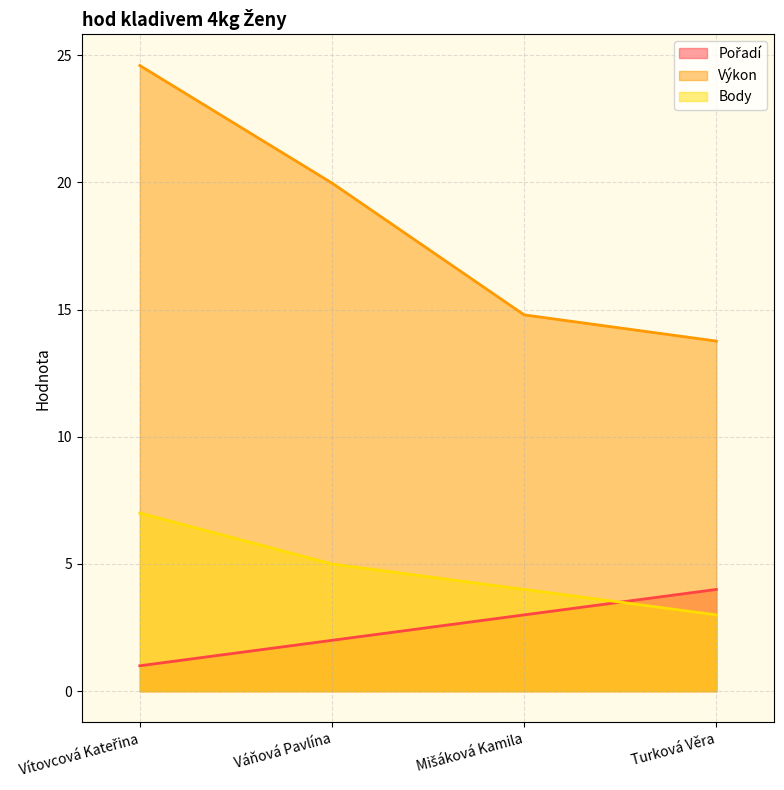

Rank the series by their maximum value, from highest to lowest.

Výkon, Body, Pořadí